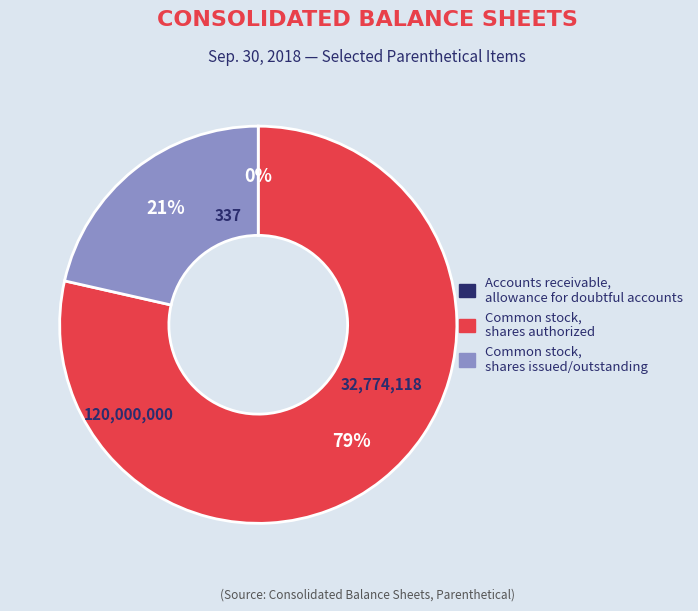

Is it true that Common stock, shares issued/outstanding is 21% of the pie?

True